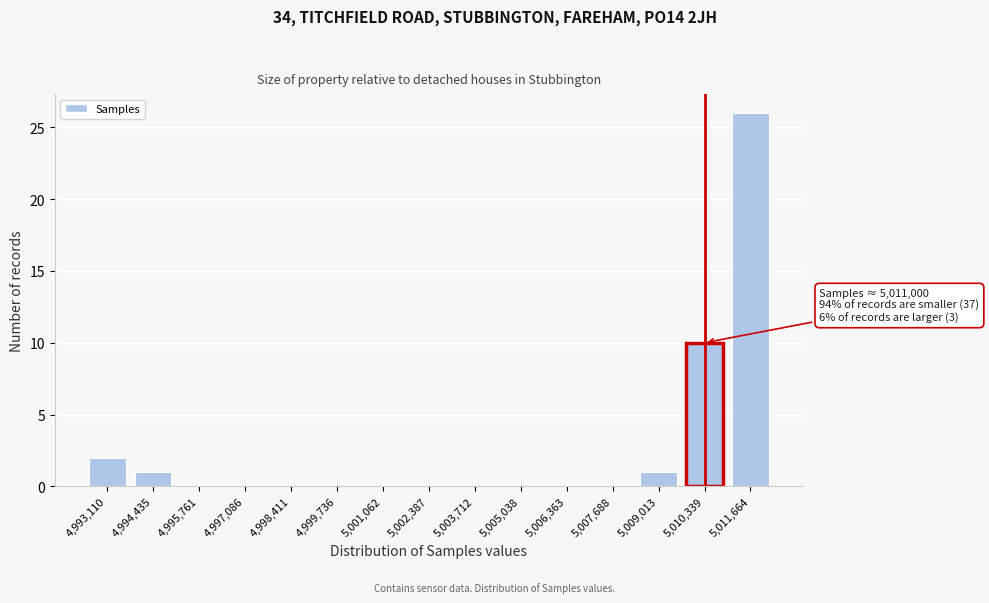

Reading right to left, what are all the values shown in this chart?

5,011,664=26	5,010,339=10	5,009,013=1	5,007,688=0	5,006,363=0	5,005,038=0	5,003,712=0	5,002,387=0	5,001,062=0	4,999,736=0	4,998,411=0	4,997,086=0	4,995,761=0	4,994,435=1	4,993,110=2